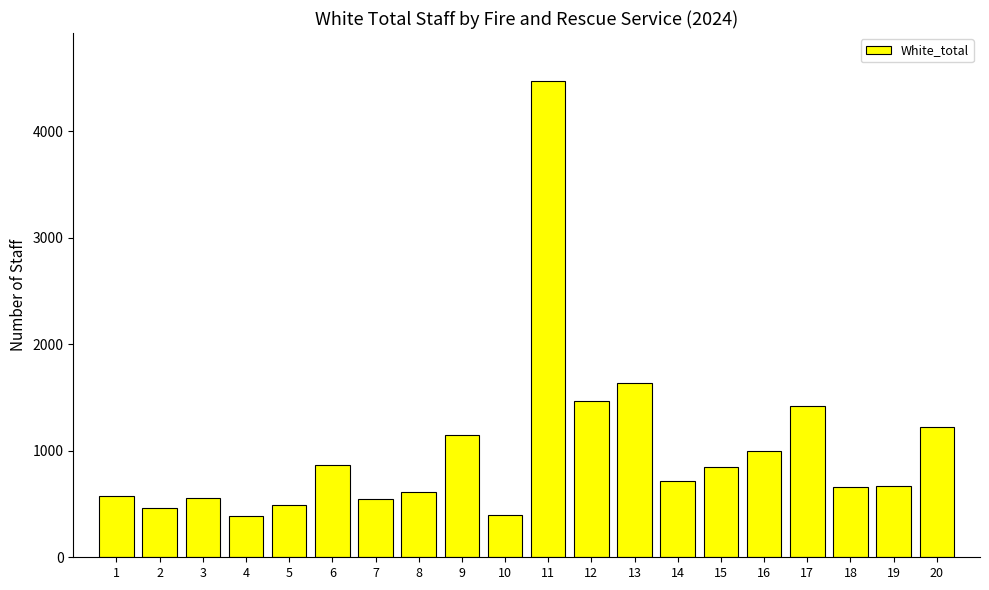

What is the maximum value shown in the chart?

4475